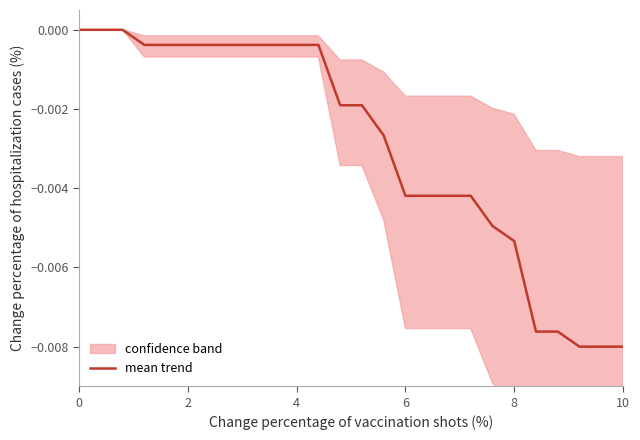

Which has a higher value, 8 or 4?

4